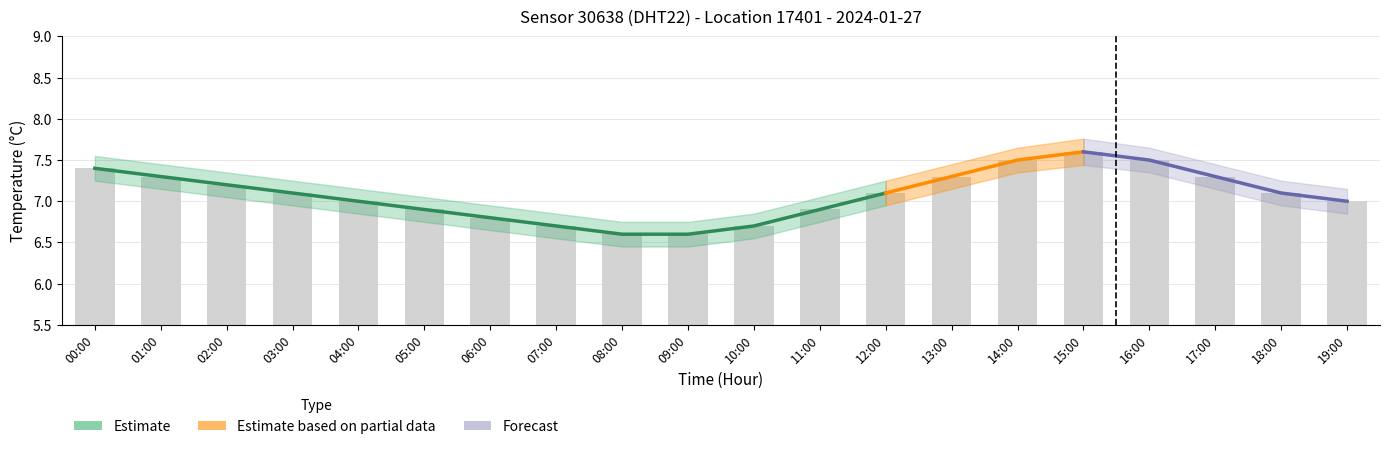

Reading left to right, list all the values displayed in this chart.

7.4	7.3	7.2	7.1	7.0	6.9	6.8	6.7	6.6	6.6	6.7	6.9	7.1	7.3	7.5	7.6	7.5	7.3	7.1	7.0